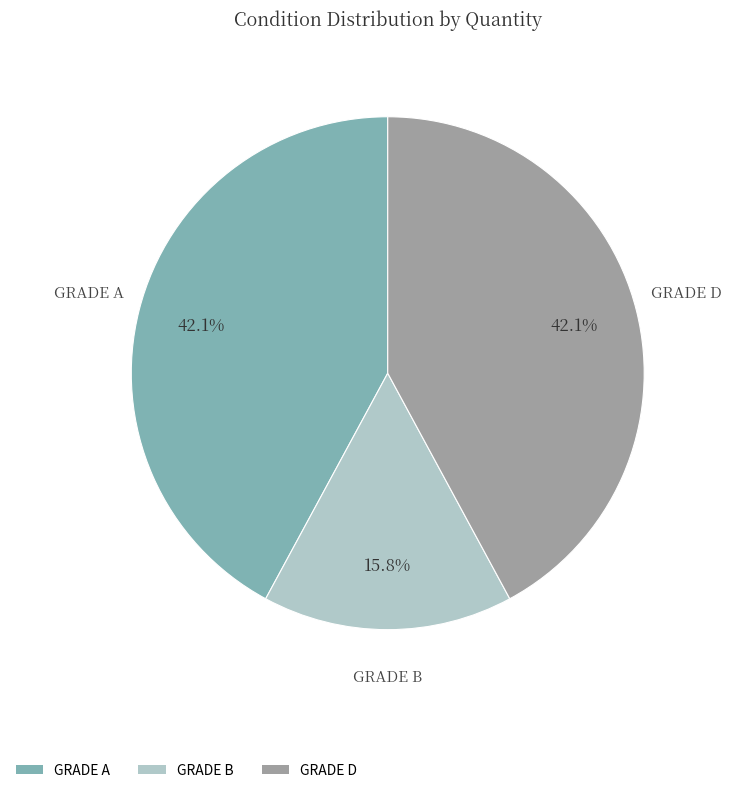

True or false: GRADE B accounts for 3% of the total.

False